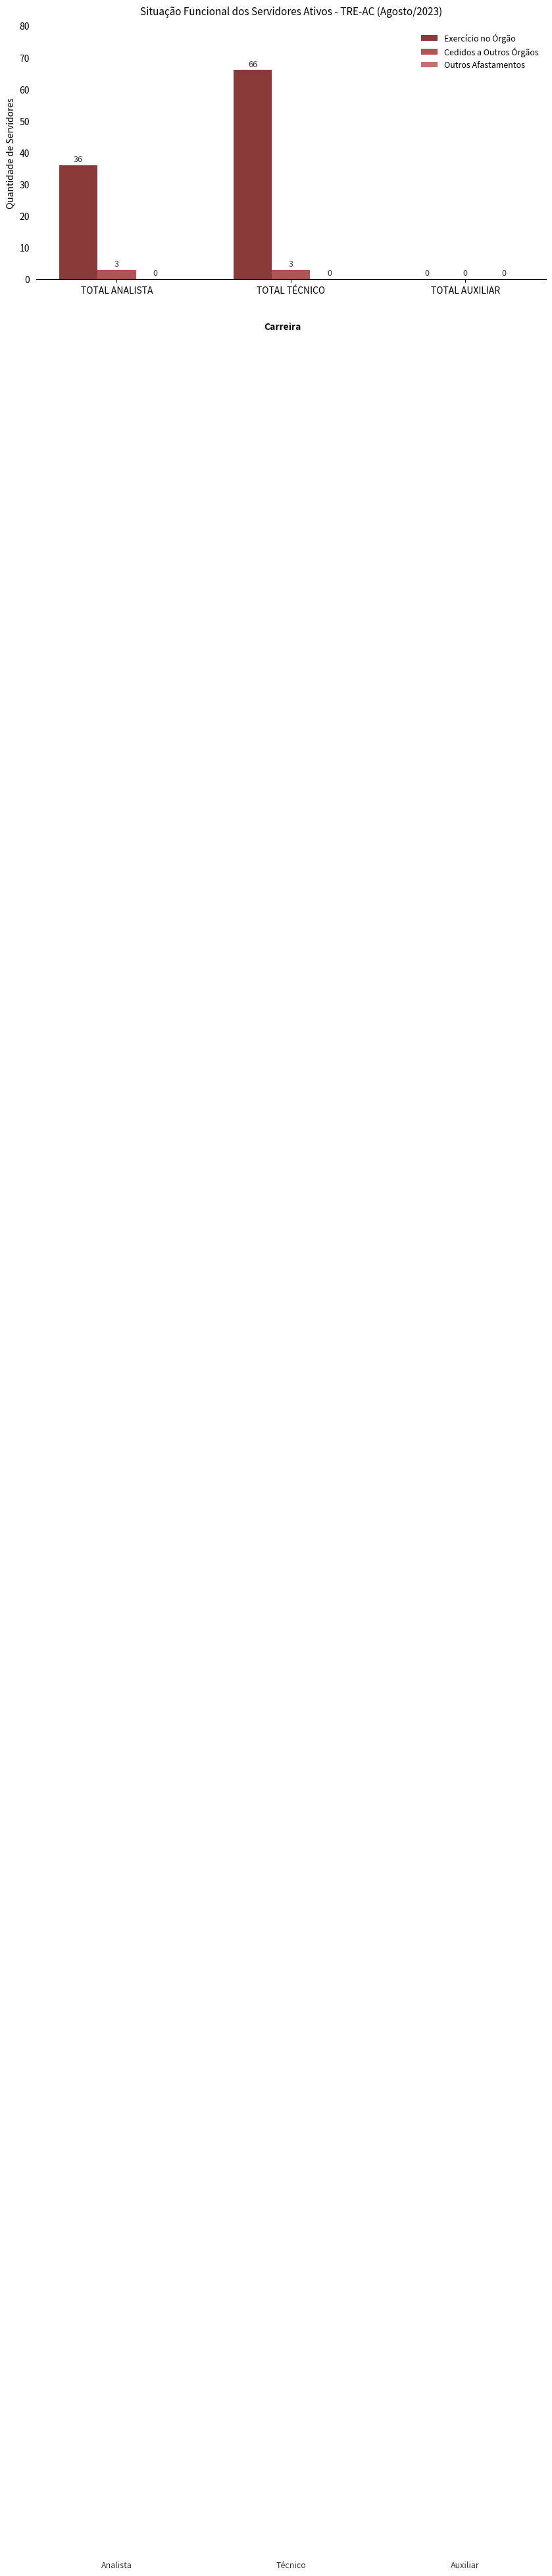

Is the value of Exercício no Órgão at TOTAL AUXILIAR greater than the value of Cedidos a Outros Órgãos at TOTAL TÉCNICO?

No